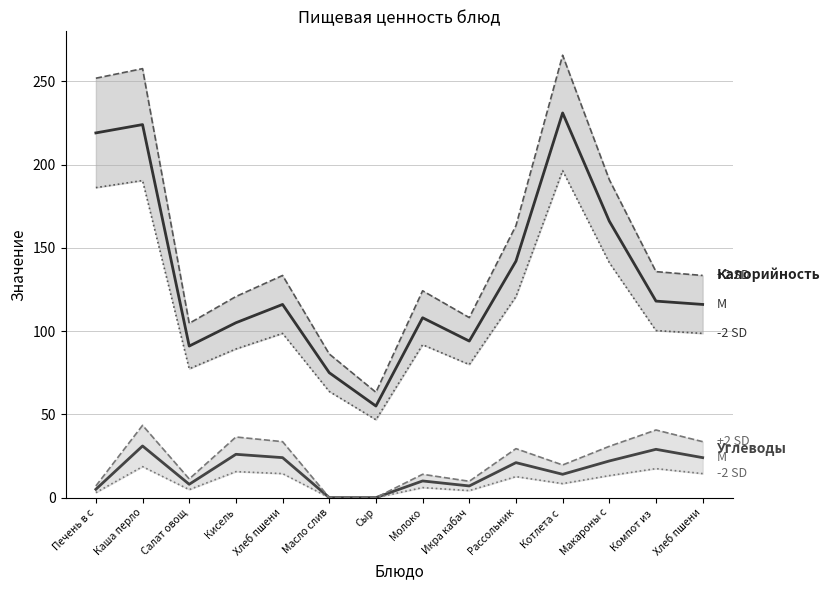

Rank the series at Рассольник from highest to lowest value.

Калорийность +SD, Калорийность M, Калорийность -SD, Углеводы +SD, Углеводы M, Углеводы -SD